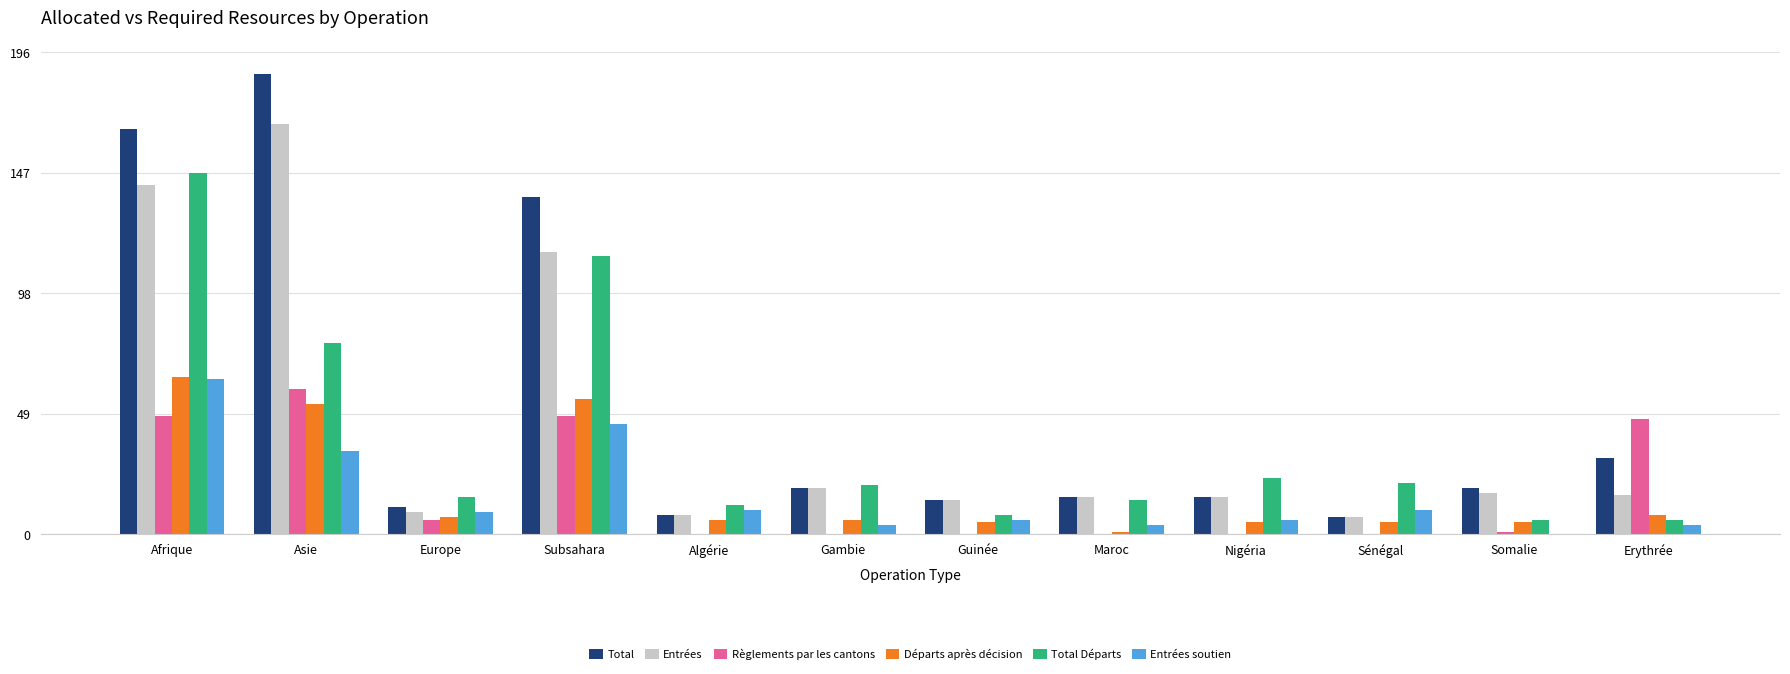

Between Asie and Subsahara, which series saw the biggest shift?

Entrées